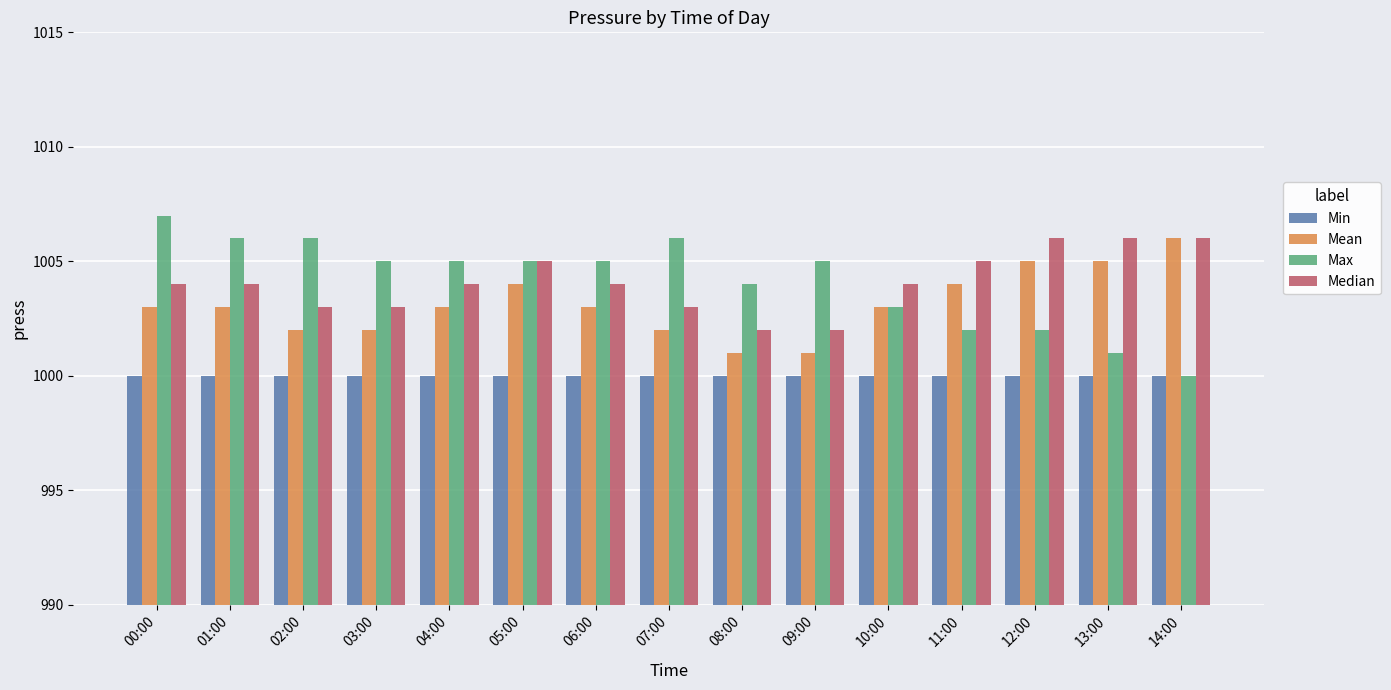

Is the value of Mean at 12:00 greater than the value of Median at 00:00?

Yes